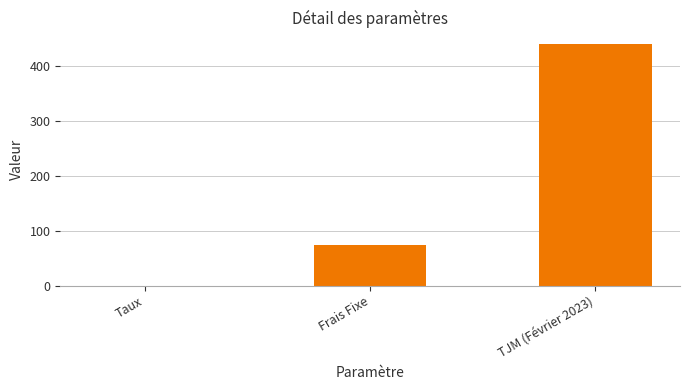

Count the number of categories in the chart.

3